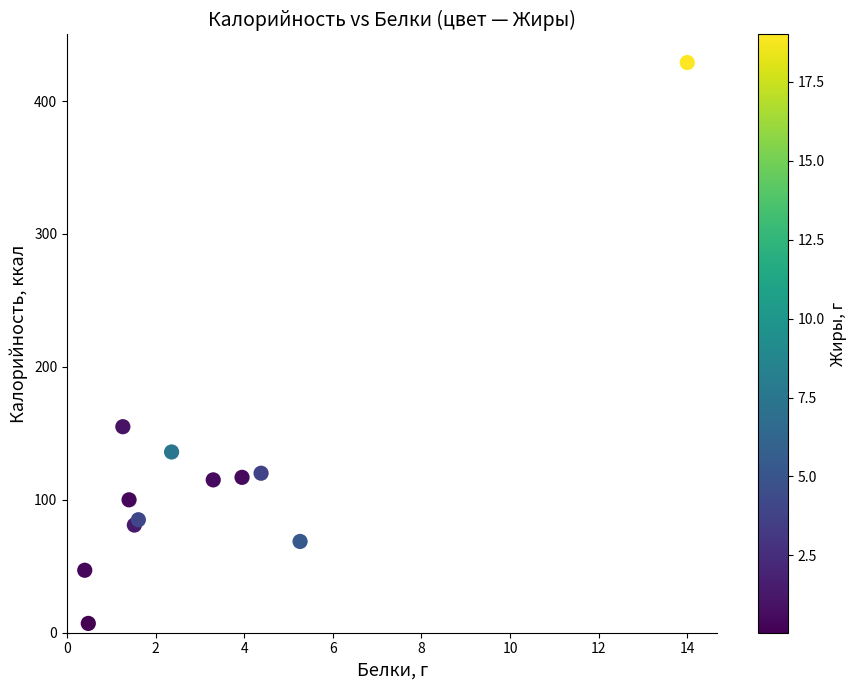

What Y value in the scatter plot is closest to 218?

155.0